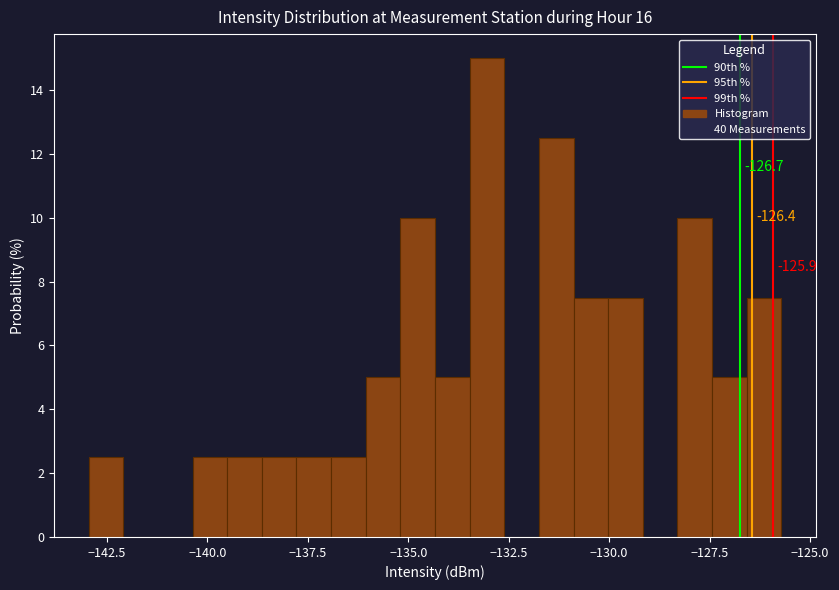

Around what value on the x-axis is the tallest bar? Give the approximate position of its centre, as read against the axis.

-133.0